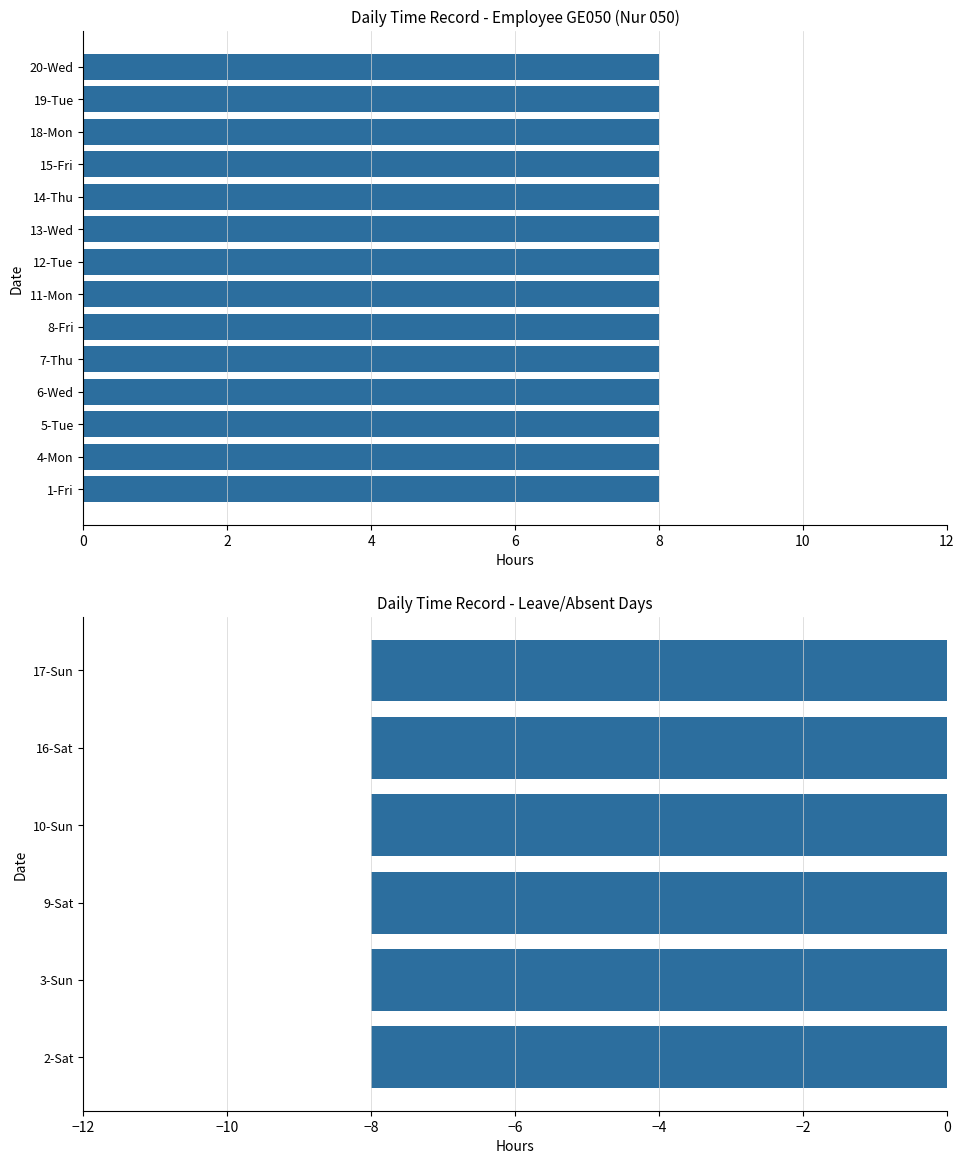

At which category does the chart reach its minimum across all series?

2-Sat